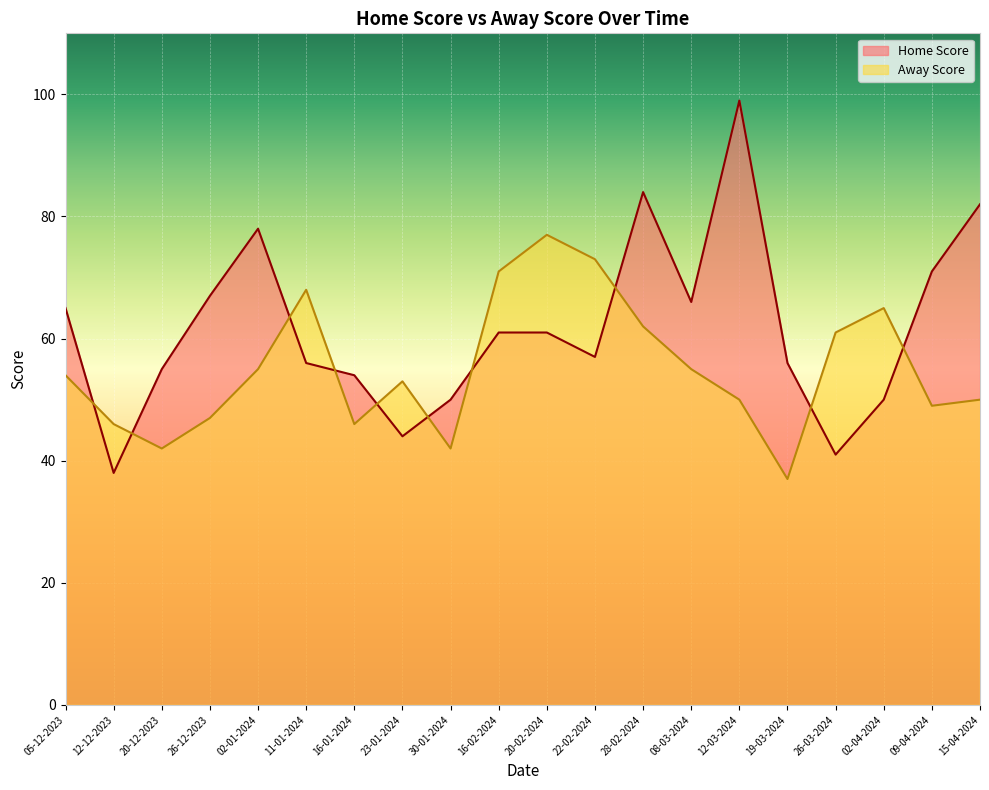

Reading left to right, list all the values displayed in this chart.

Home Score: 05-12-2023=65	12-12-2023=38	20-12-2023=55	26-12-2023=67	02-01-2024=78	11-01-2024=56	16-01-2024=54	23-01-2024=44	30-01-2024=50	16-02-2024=61	20-02-2024=61	22-02-2024=57	28-02-2024=84	08-03-2024=66	12-03-2024=99	19-03-2024=56	26-03-2024=41	02-04-2024=50	09-04-2024=71	15-04-2024=82
Away Score: 05-12-2023=54	12-12-2023=46	20-12-2023=42	26-12-2023=47	02-01-2024=55	11-01-2024=68	16-01-2024=46	23-01-2024=53	30-01-2024=42	16-02-2024=71	20-02-2024=77	22-02-2024=73	28-02-2024=62	08-03-2024=55	12-03-2024=50	19-03-2024=37	26-03-2024=61	02-04-2024=65	09-04-2024=49	15-04-2024=50